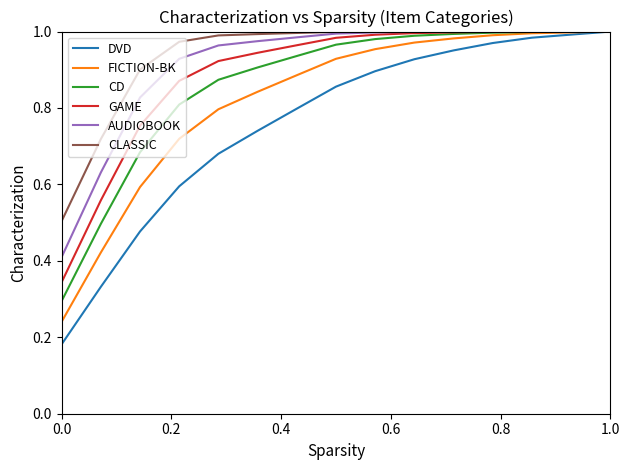

Which series has the widest spread of values?

DVD